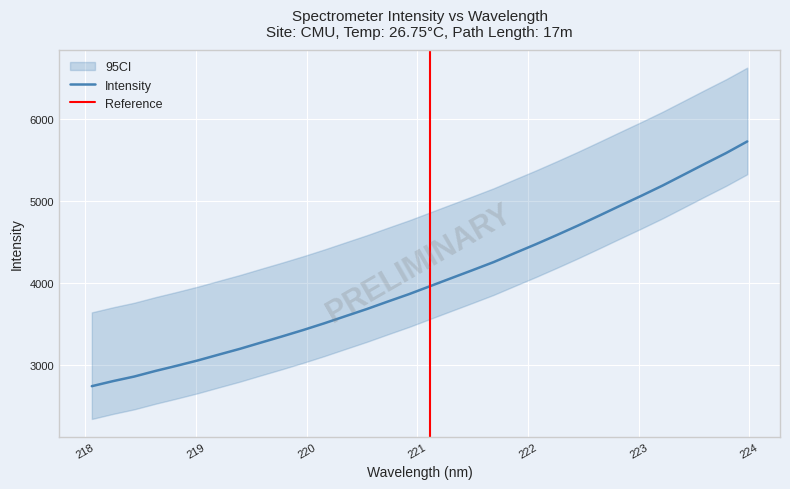

How many lines are shown in the chart?

1